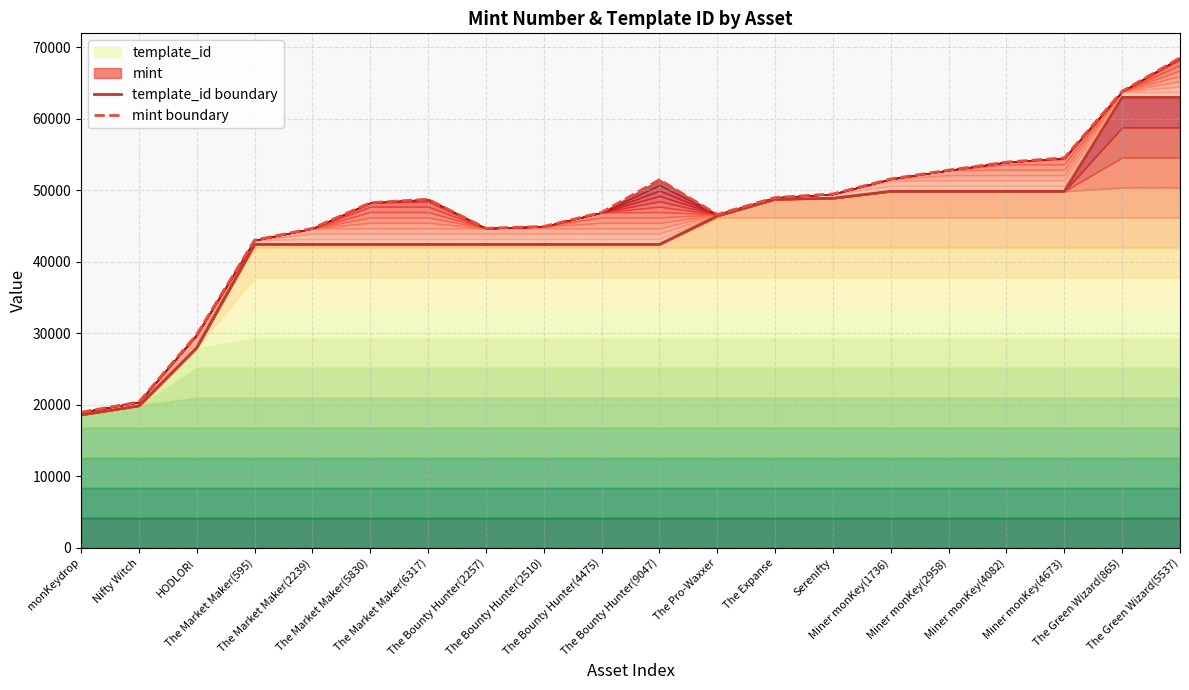

Which has a higher value, The Bounty Hunter(9047) or The Bounty Hunter(4475)?

The Bounty Hunter(9047)